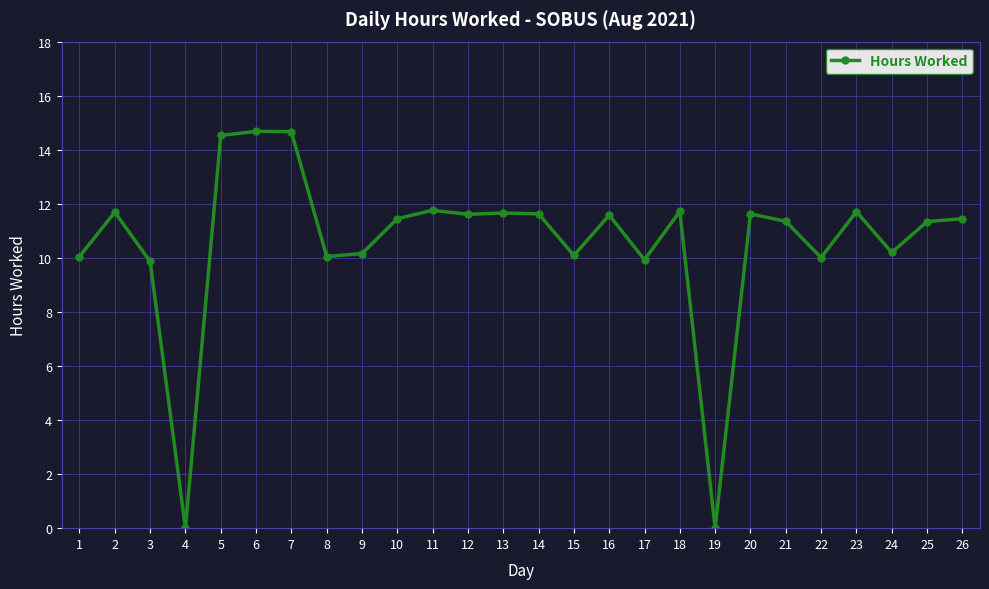

What is the difference between the maximum and minimum values?

14.7